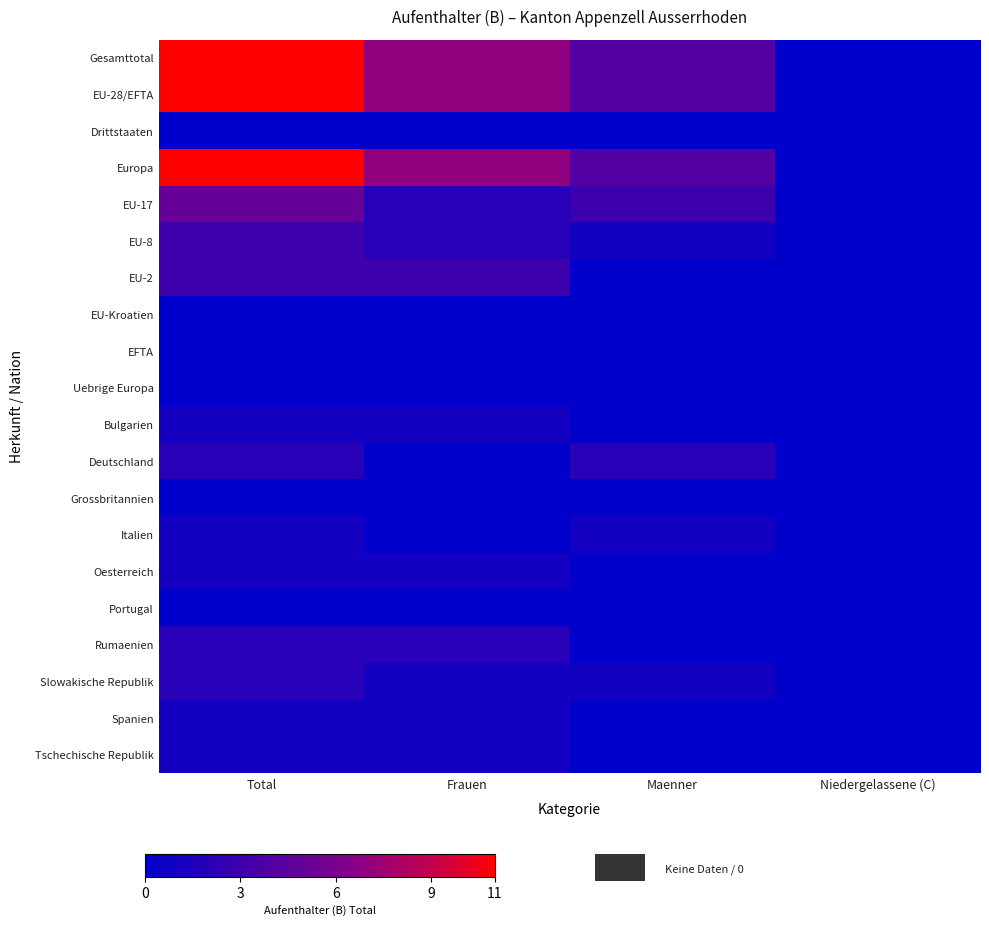

Between Maenner and Niedergelassene (C), which series saw the biggest shift?

Gesamttotal